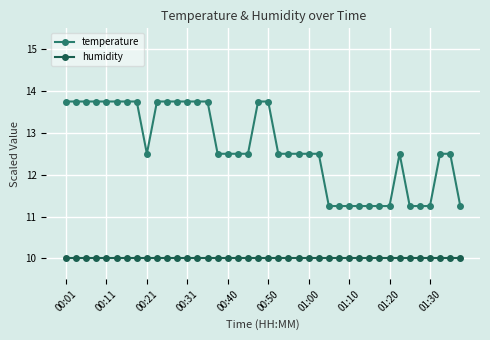

What is the difference between the maximum and minimum values in the temperature series?

2.5